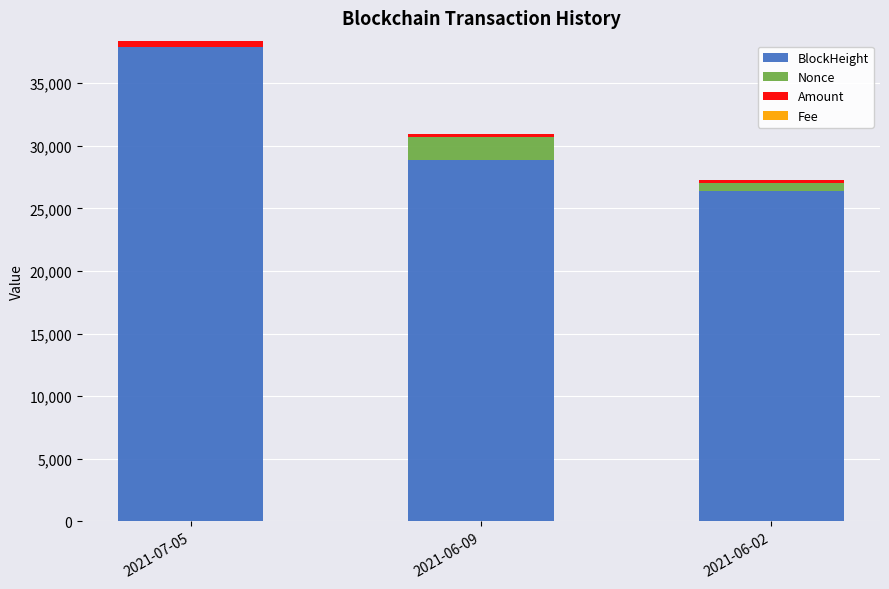

Which category has the highest value in the BlockHeight series?

2021-07-05